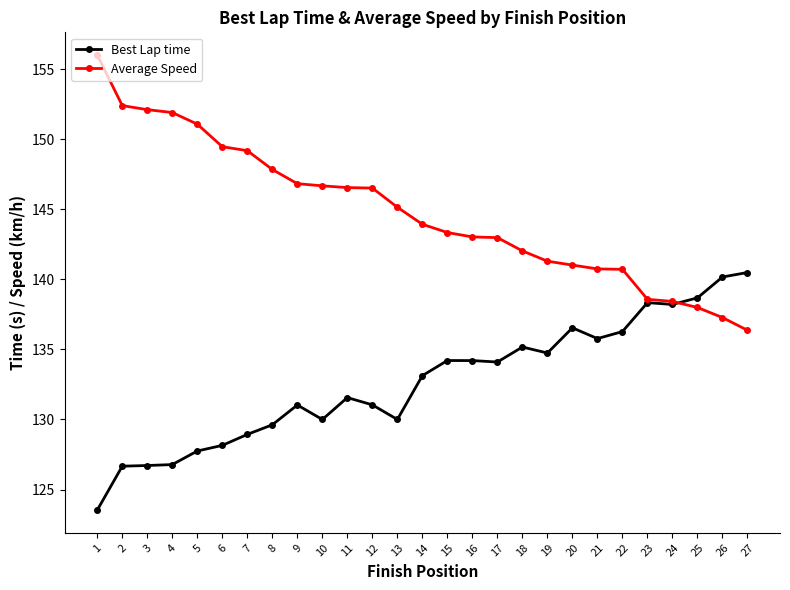

What is the difference between the highest and lowest values at 14?

10.8